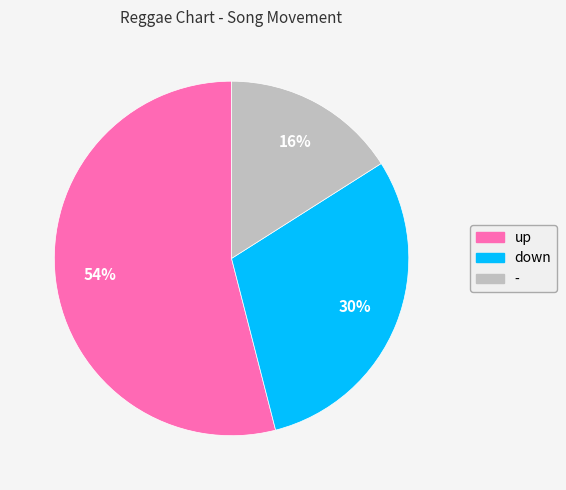

What is the smallest slice in the pie chart?

-